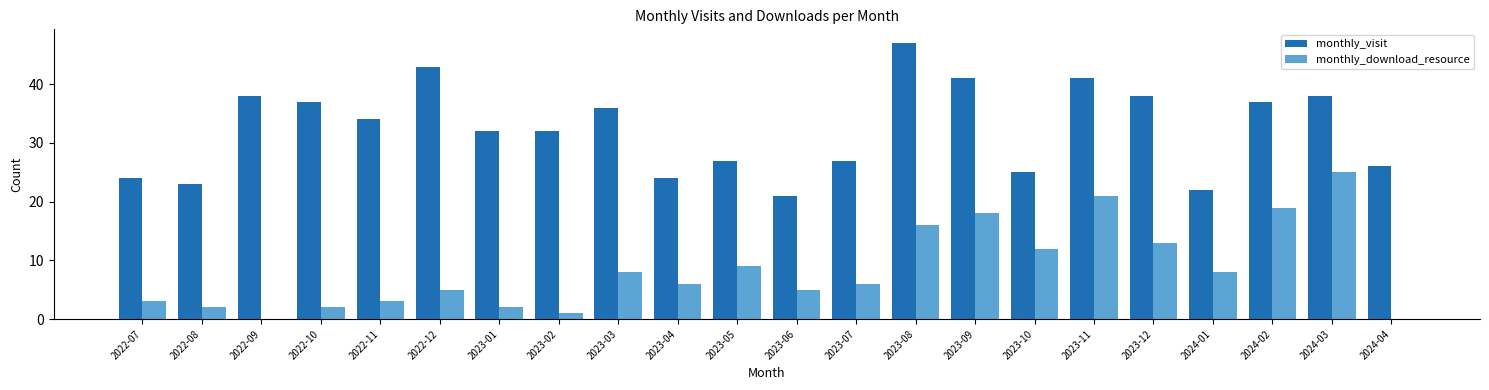

Is the value of monthly_download_resource at 2023-05 greater than the value of monthly_visit at 2022-11?

No